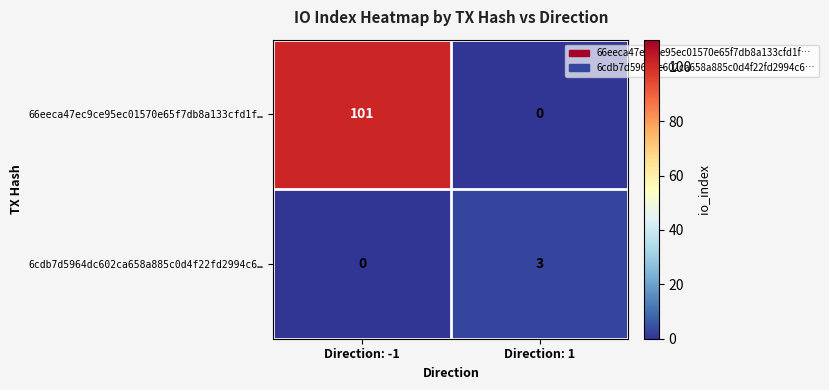

True or false: 66eeca47ec9ce95ec01570e65f7db8a133cfd1f… has a value of 0 at Direction: 1.

True